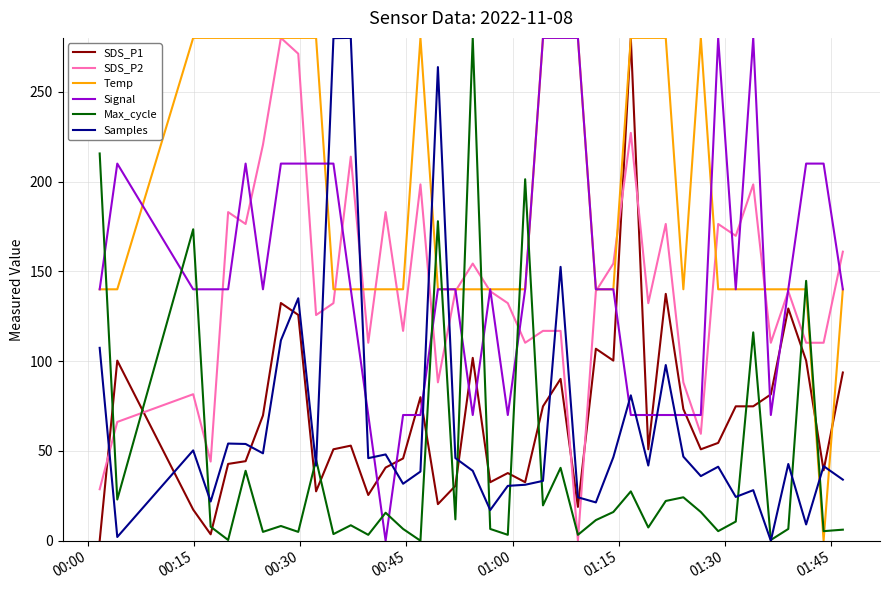

Which series has the largest total across all categories?

Temp